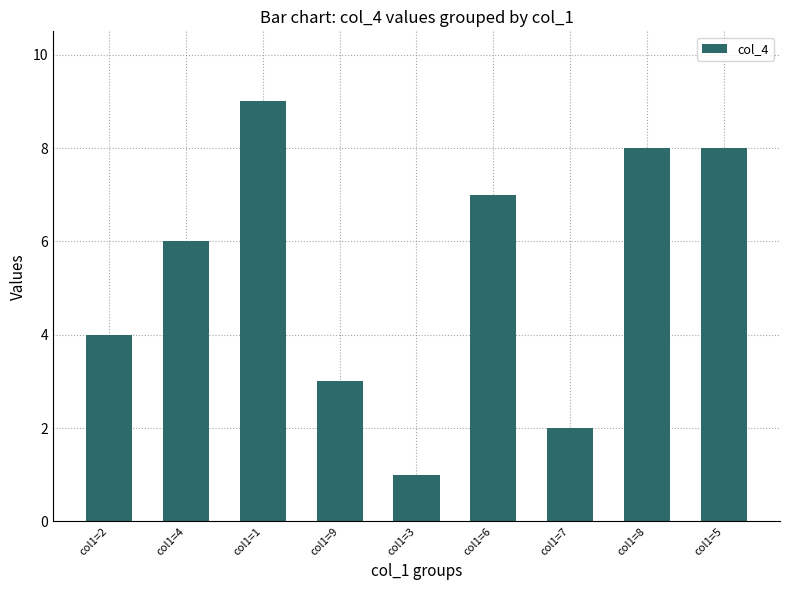

What is the maximum value shown in the chart?

9